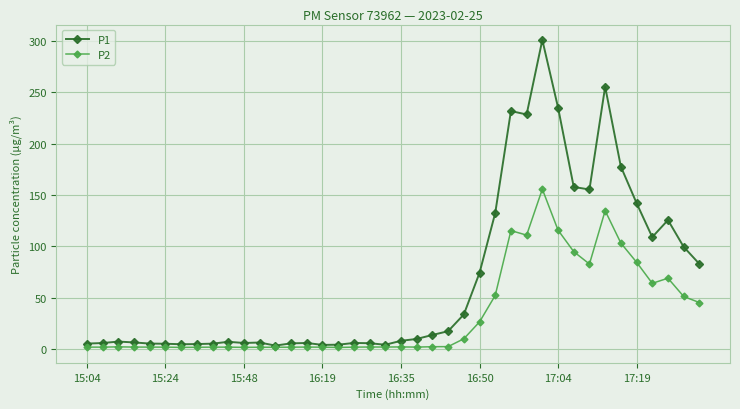

List the series in order of their peak value, highest first.

P1, P2